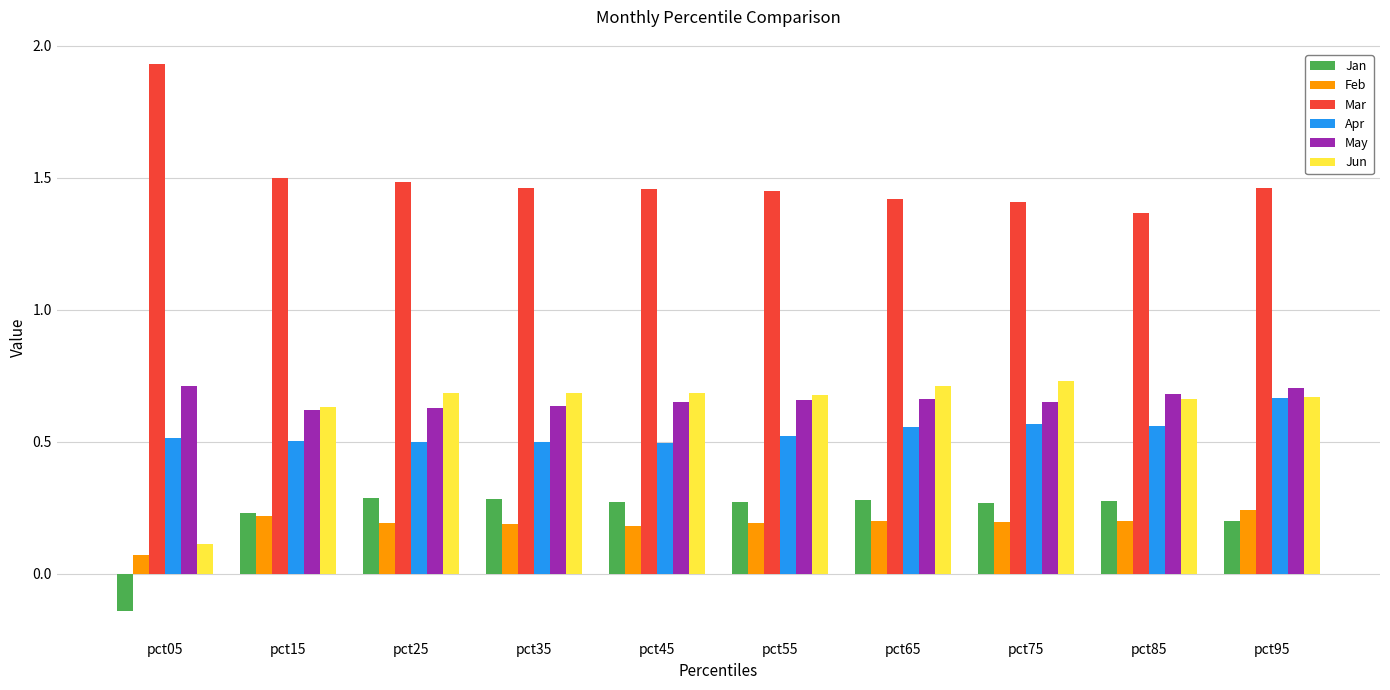

What is the spread (max minus min) of values at pct65?

1.2